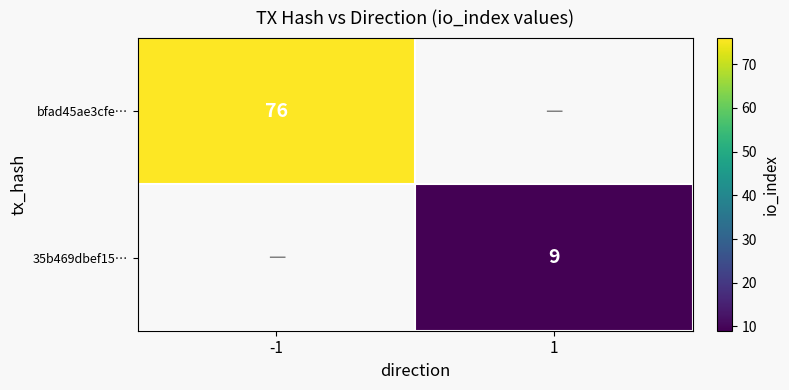

The 35b469dbef15… series shows 9 at 1. True or false?

True